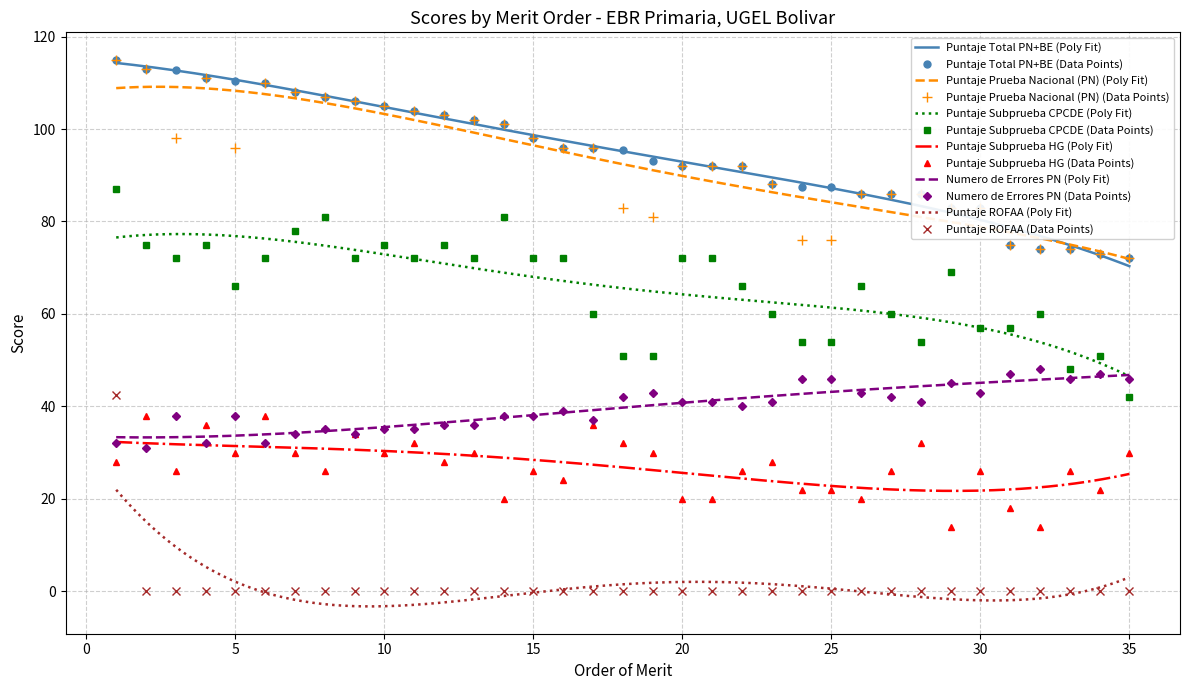

Which series has the widest spread of values?

Puntaje Subprueba CPCDE